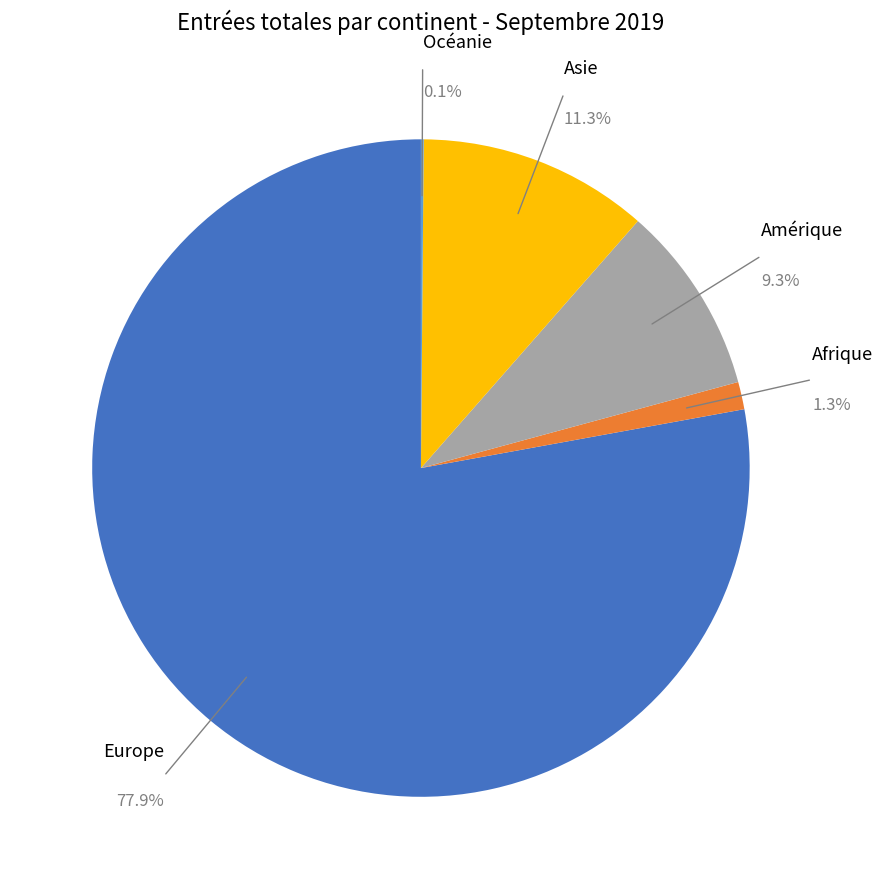

Does any single category account for the majority?

Yes